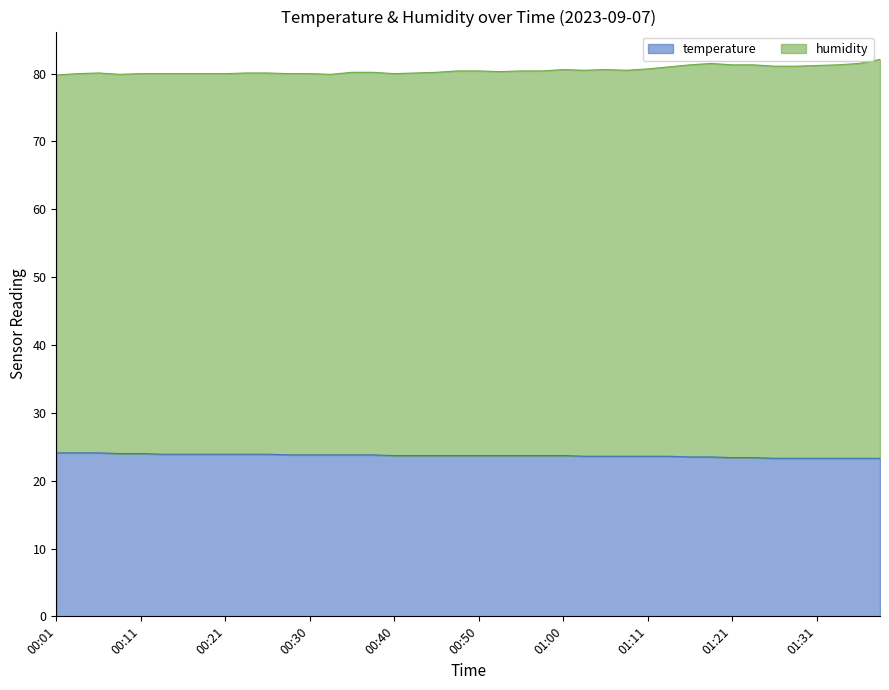

The value of temperature at 00:40 is 23.7. True or false?

True